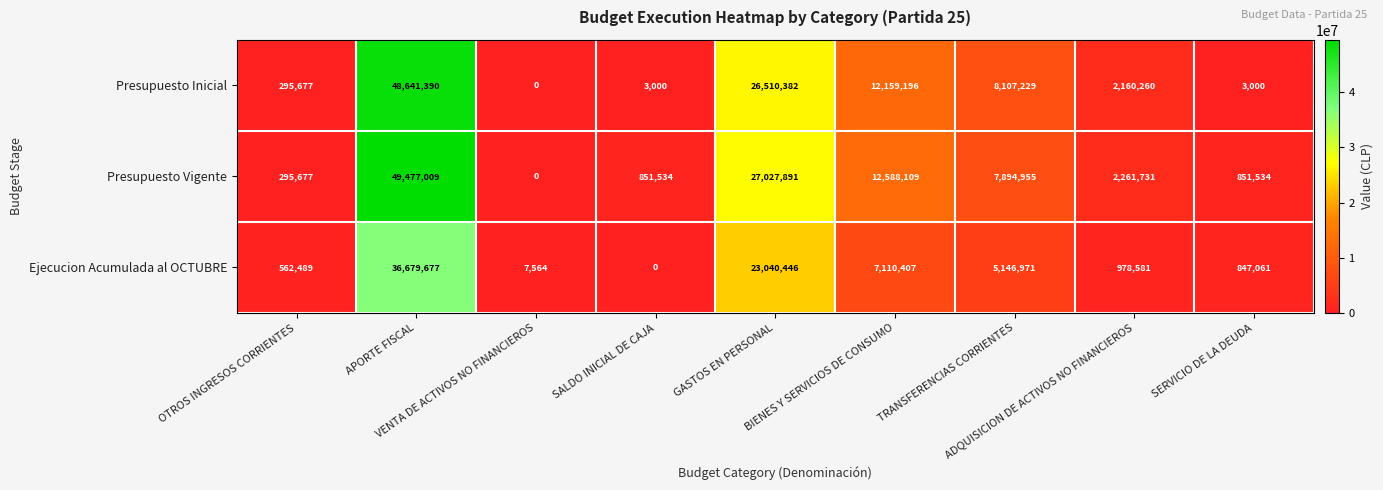

What is the difference between the maximum and minimum values in the Ejecucion Acumulada al OCTUBRE series?

36679677